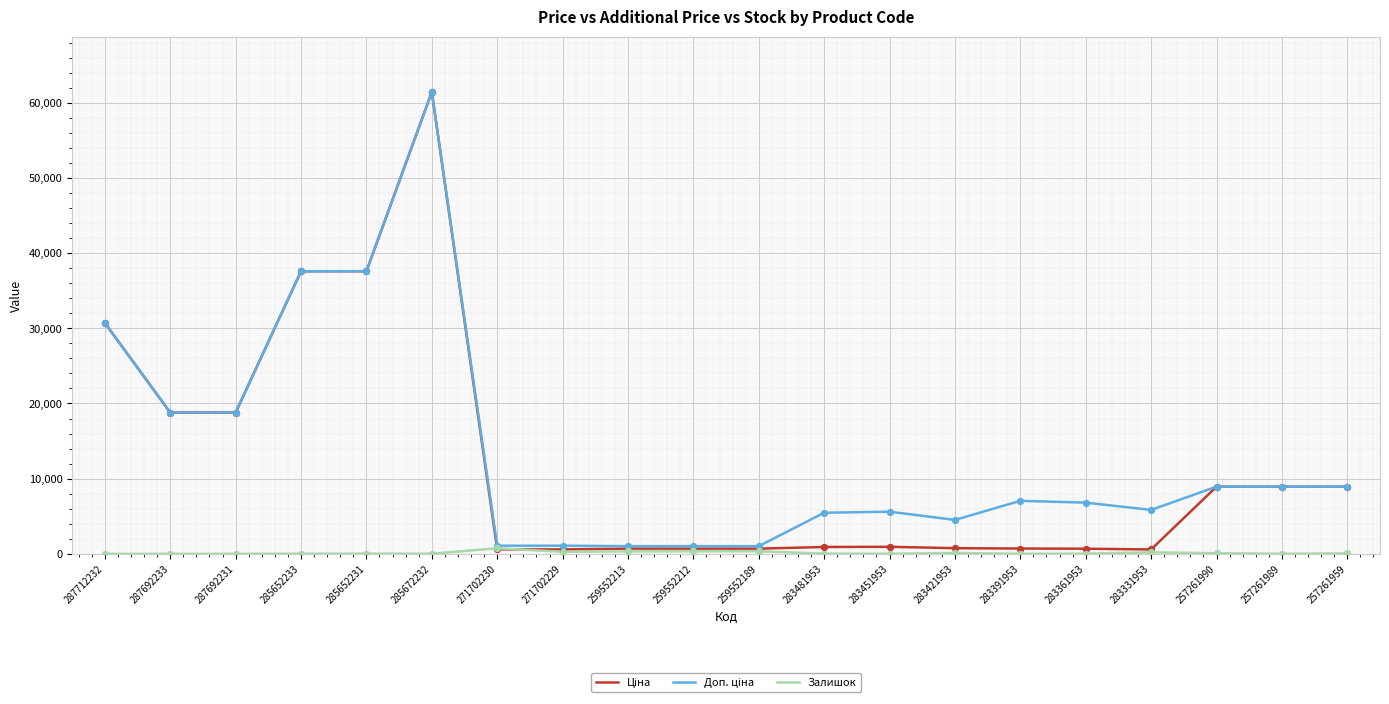

At which category is the sum across all series the highest?

285672232